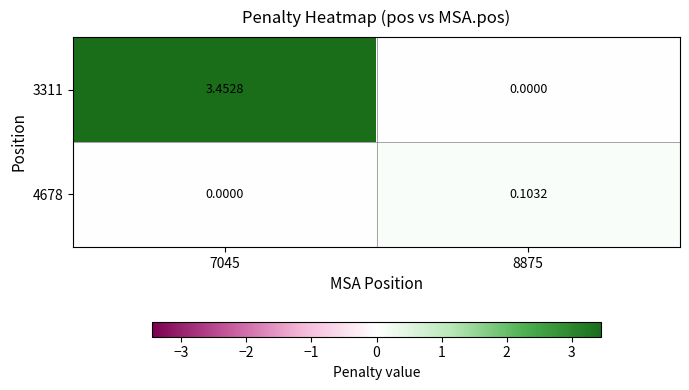

Is the value of 4678 at 8875 greater than the value of 3311 at 8875?

Yes